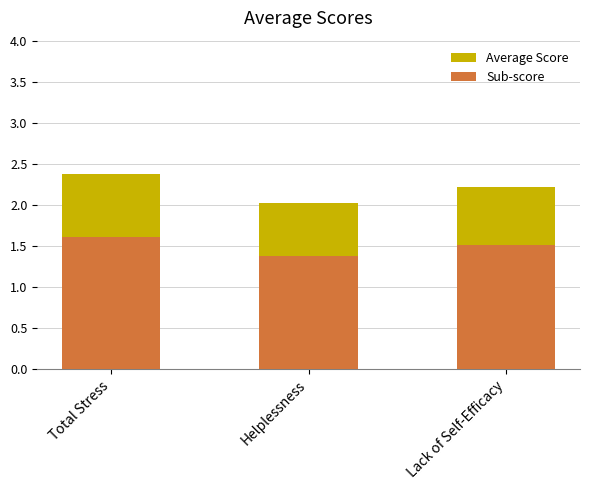

What is the spread (max minus min) of values at Lack of Self-Efficacy?

0.7